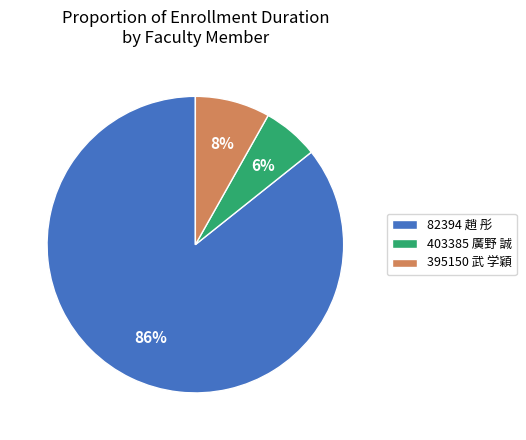

Does 403385 廣野 誠 represent more than half of the total?

No